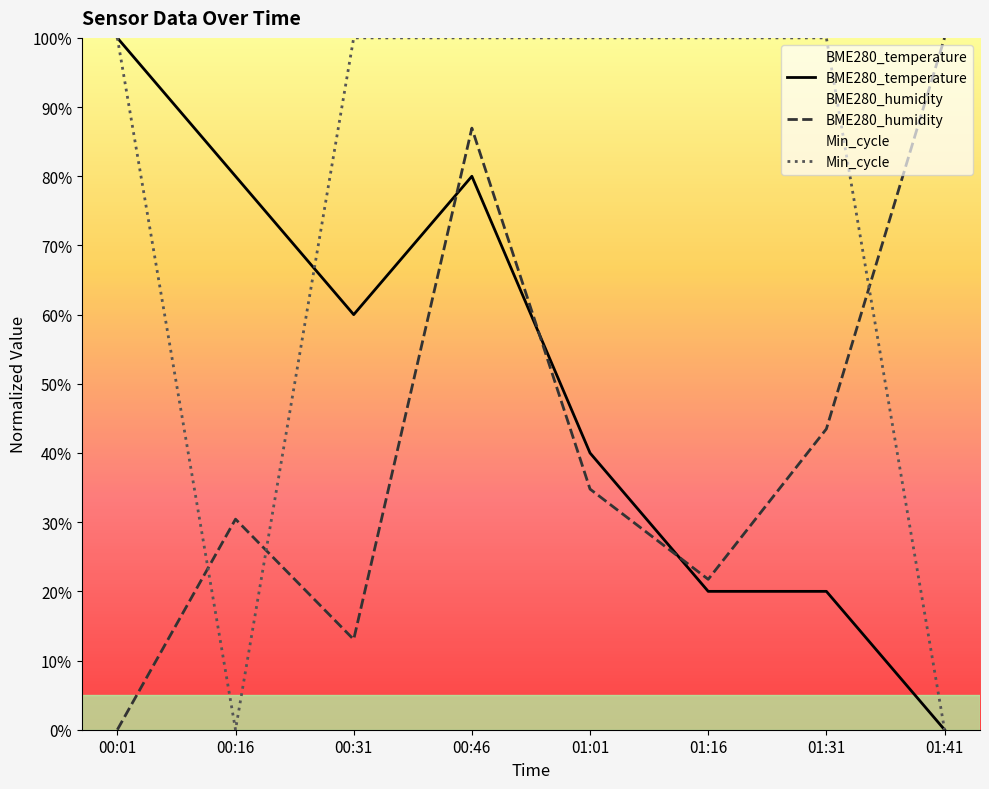

At which category does BME280_temperature reach its first local valley?

00:31